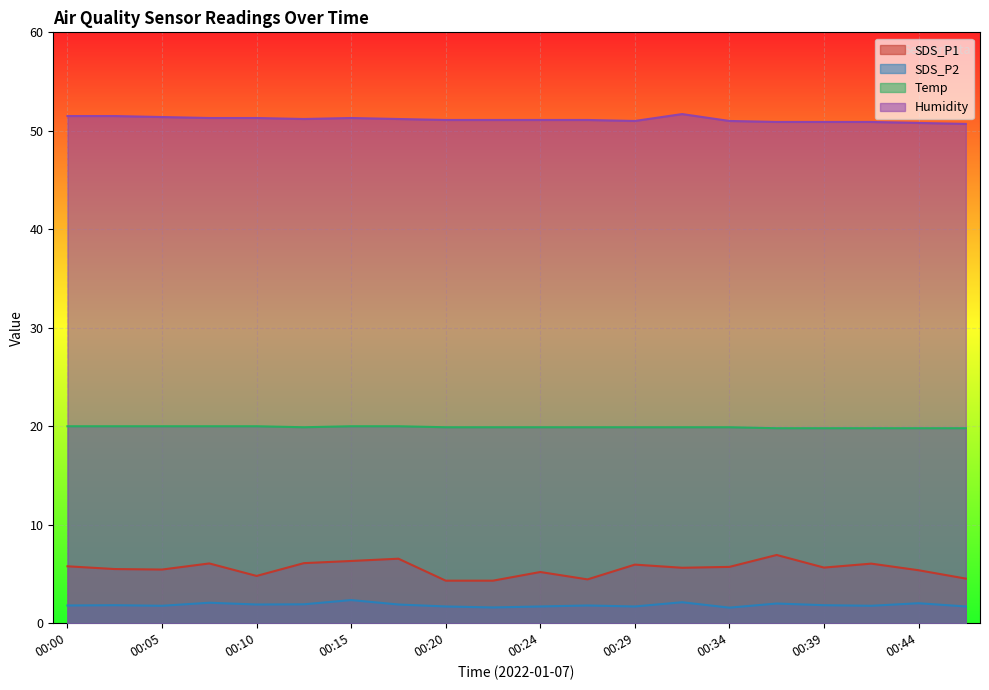

What is the difference between the second highest and minimum values in the SDS_P2 series?

0.5